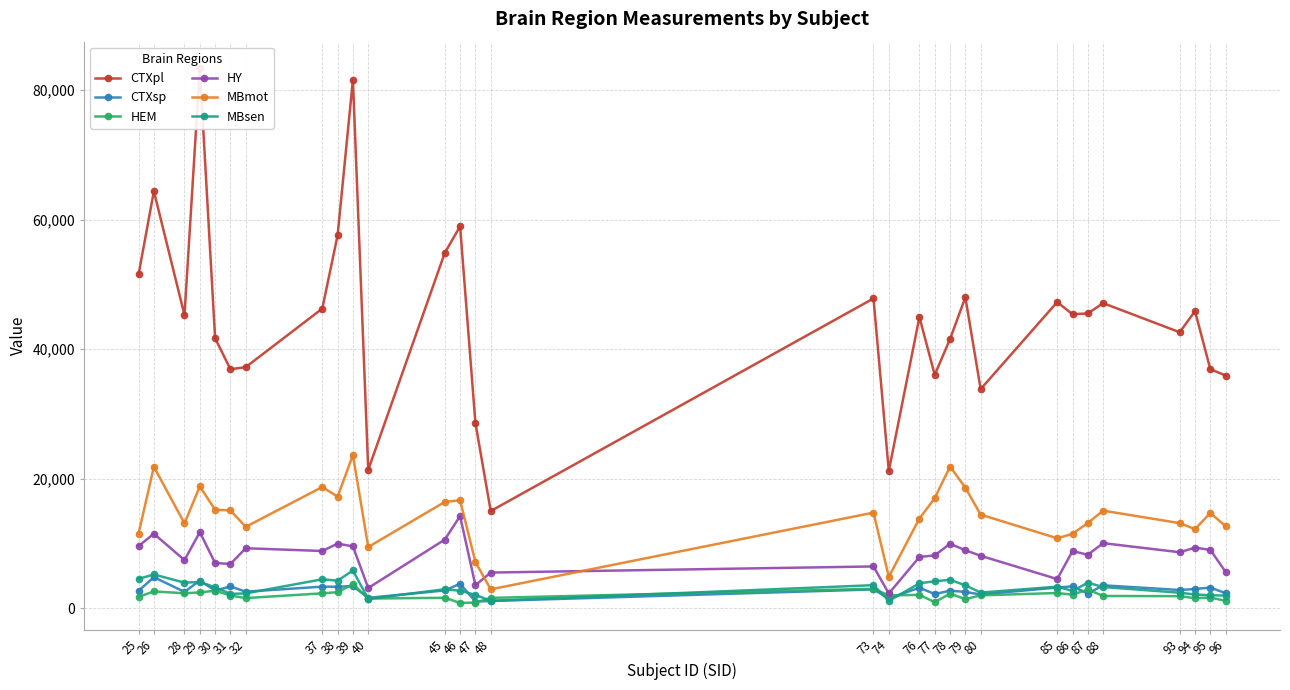

Is it true that CTXsp equals 2207 at 77?

True